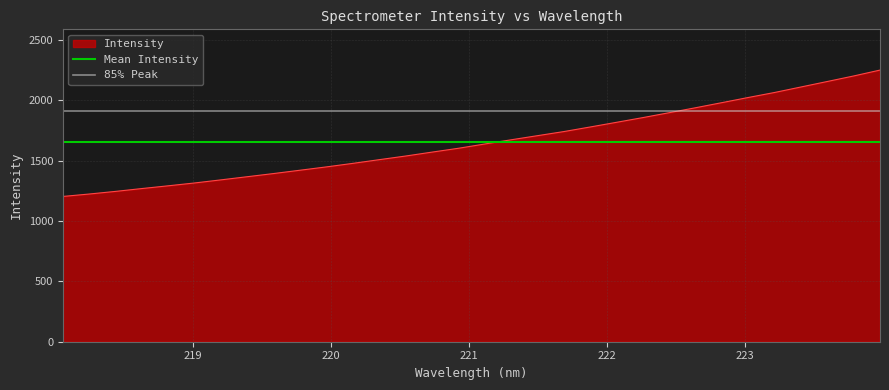

What is the value of the 85% Peak point at the 1st from the left?

1911.5